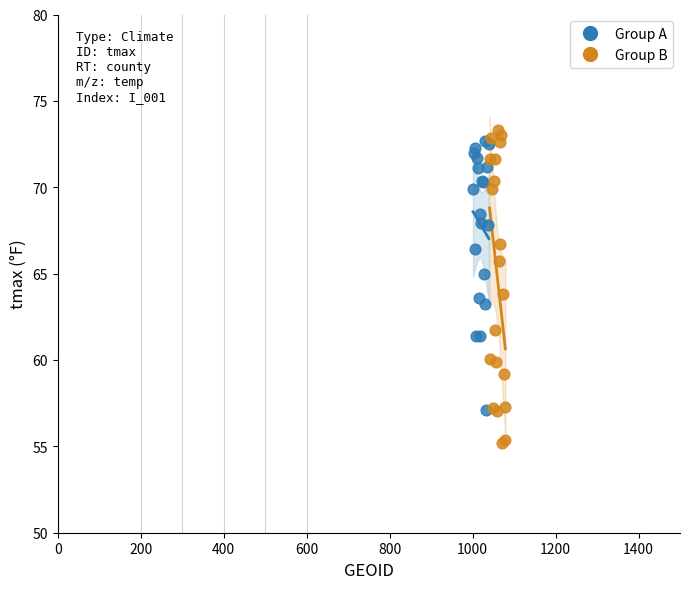

Which series contains the highest Y value?

Group B